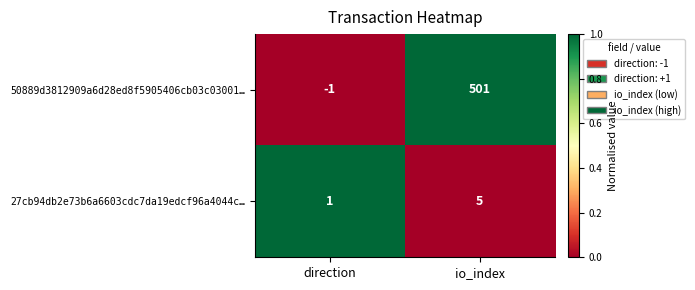

Reading left to right, transcribe all the data shown in this chart.

50889d3812909a6d28ed8f5905406cb03c03001…: -1	501
27cb94db2e73b6a6603cdc7da19edcf96a4044c…: 1	5